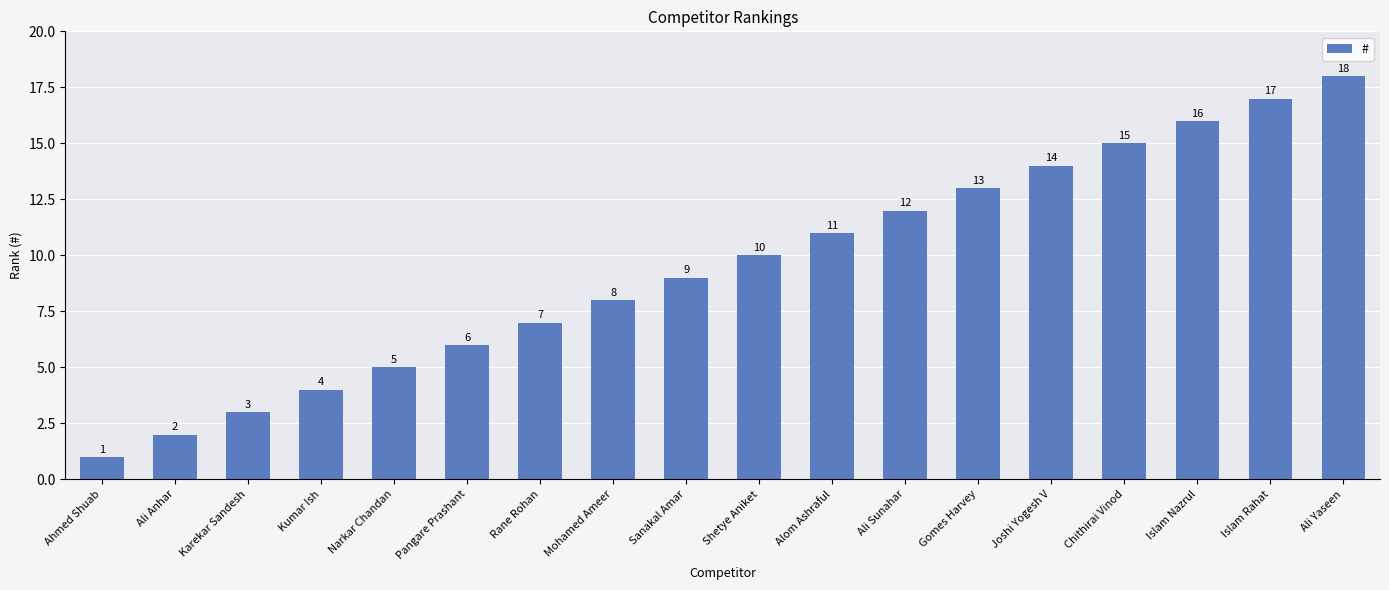

List the labels in order of value, smallest first.

Ahmed Shuab, Ali Anhar, Karekar Sandesh, Kumar Ish, Narkar Chandan, Pangare Prashant, Rane Rohan, Mohamed Ameer, Sanakal Amar, Shetye Aniket, Alom Ashraful, Ali Sunahar, Gomes Harvey, Joshi Yogesh V, Chithirai Vinod, Islam Nazrul, Islam Rahat, Ali Yaseen